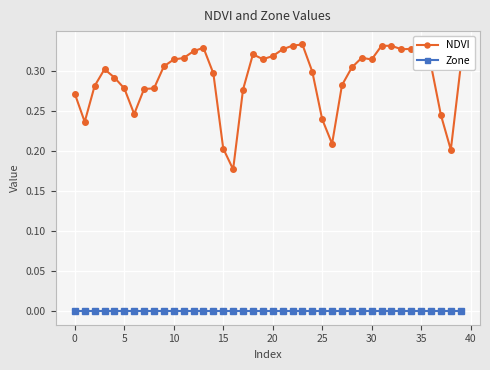

True or false: NDVI has more than 2 points higher than both neighbors.

True